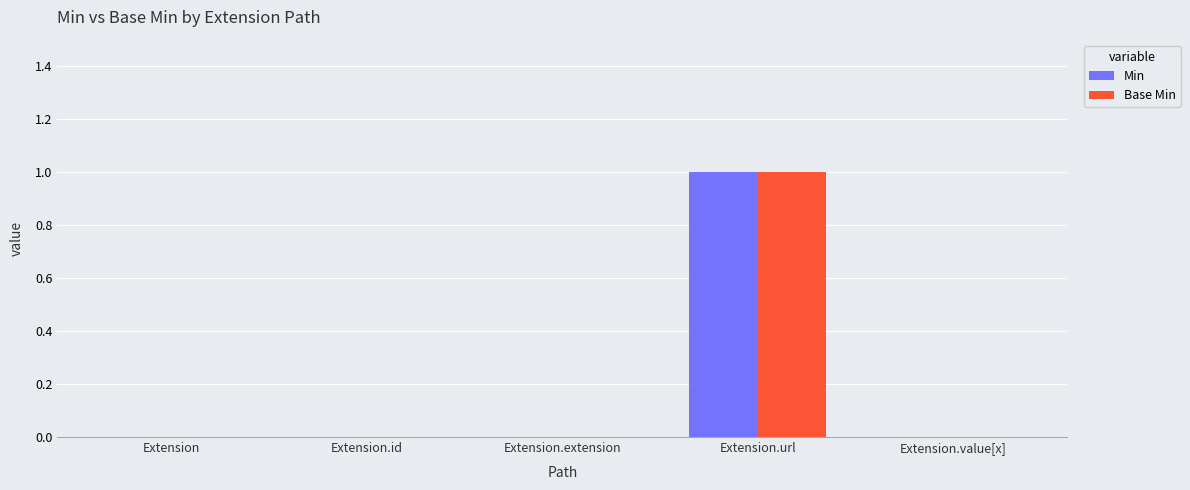

The Base Min series shows 0 at Extension.extension. True or false?

True